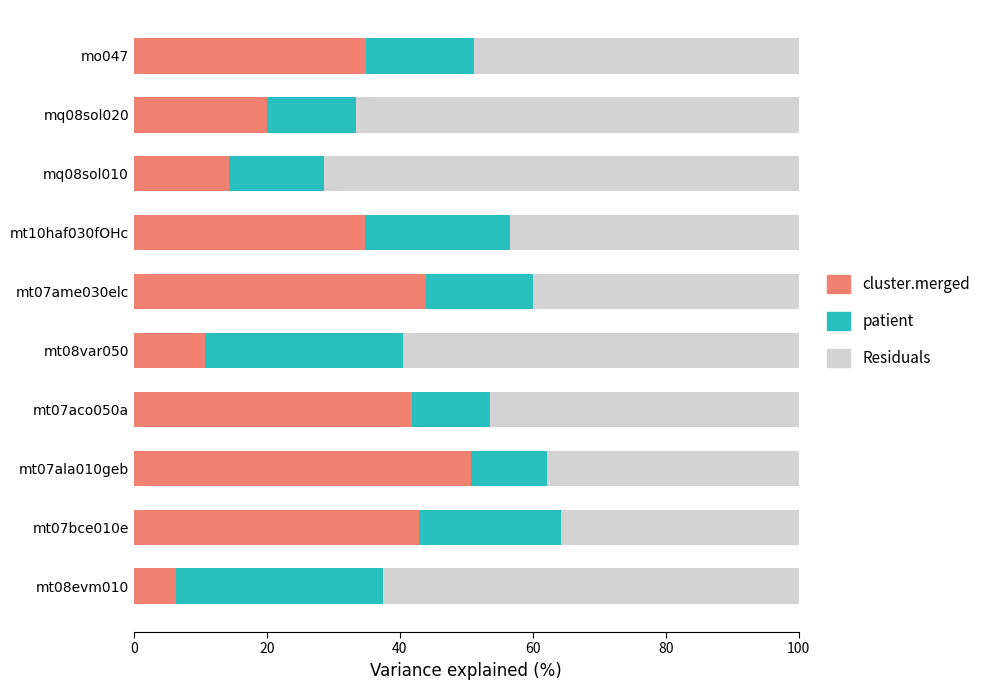

What is the total value across all series at mt07ala010geb?

100.0